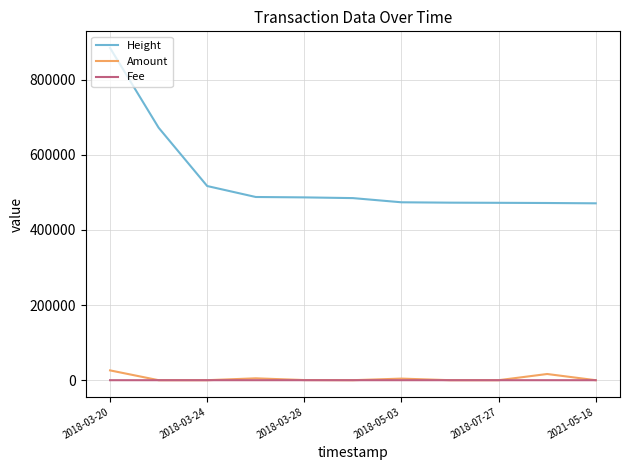

Does the chart display data point markers on the line(s)?

No